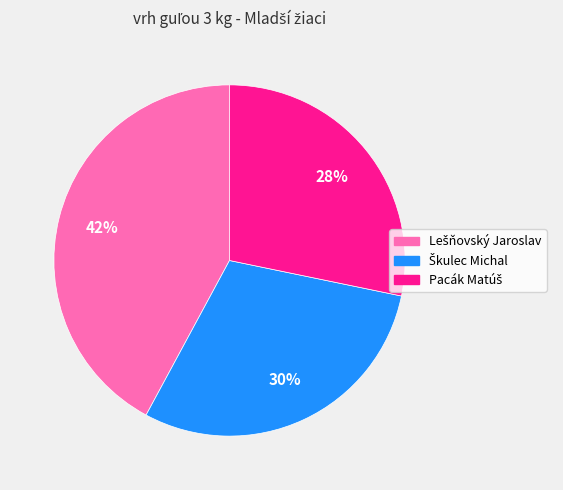

Does any single category account for the majority?

No